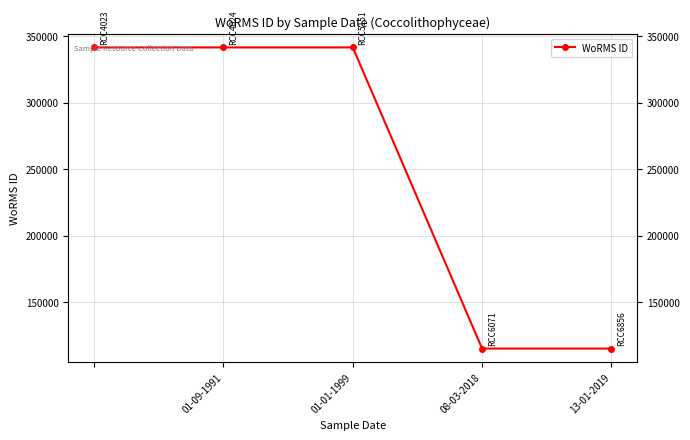

What is the greatest value displayed?

341585